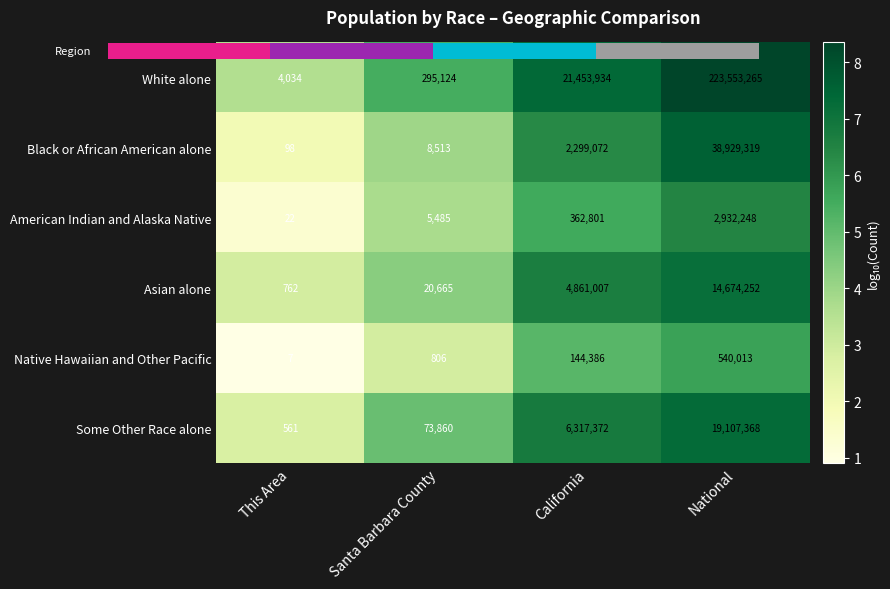

At which label is Asian alone closest to 5?

Santa Barbara County